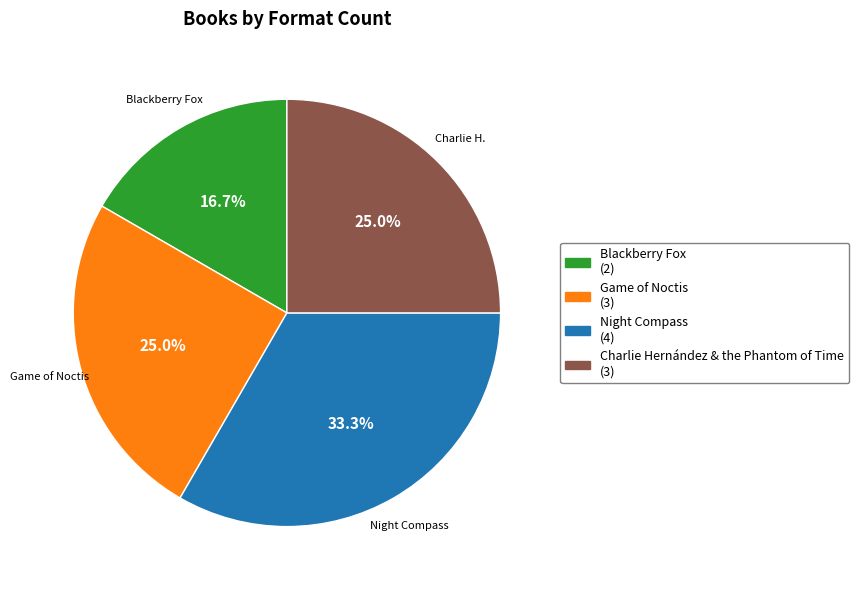

Approximately how many times larger is the value at Charlie Hernández & the Phantom of Time compared to Blackberry Fox?

1.5